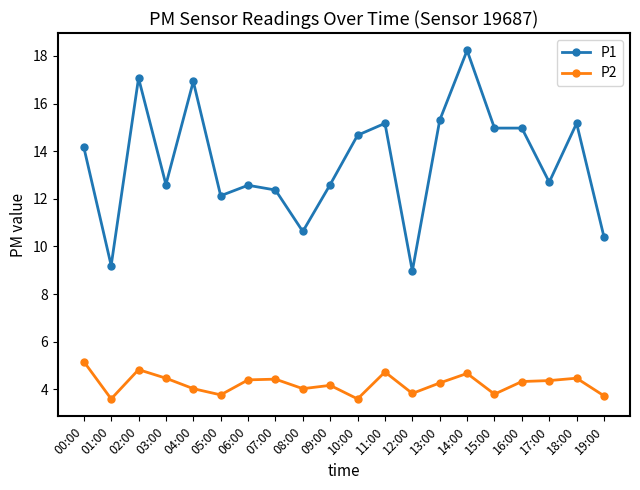

True or false: P2 and P1 cross at least once.

False